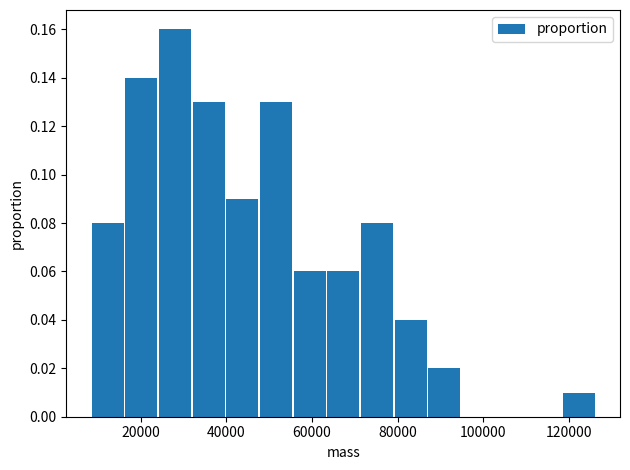

Around what value on the x-axis is the tallest bar? Give the approximate position of its centre, as read against the axis.

28000